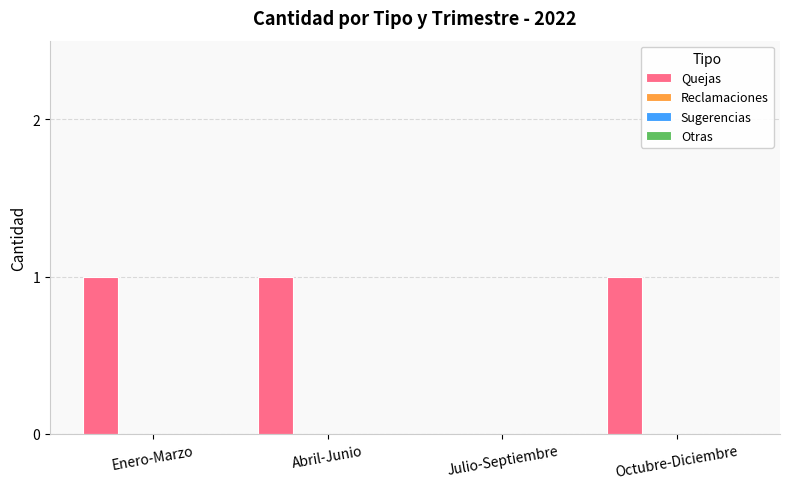

What is the sum of all values?

3